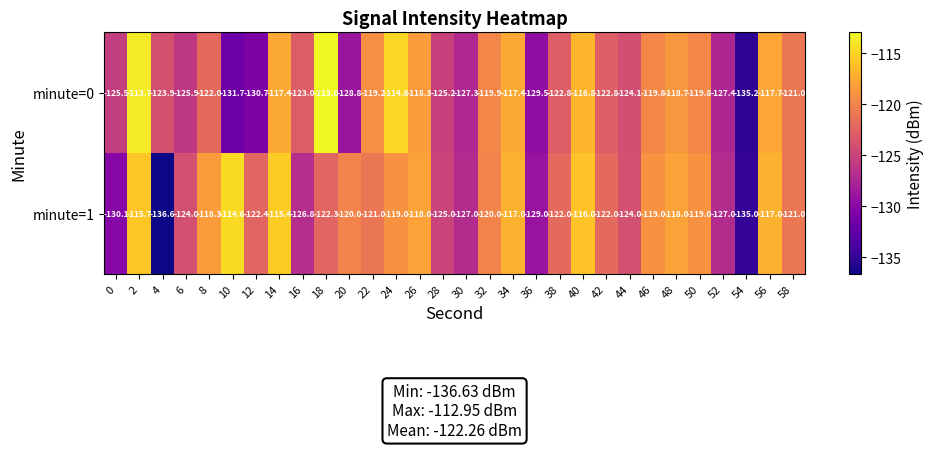

At which category does the chart reach its peak across all series?

18